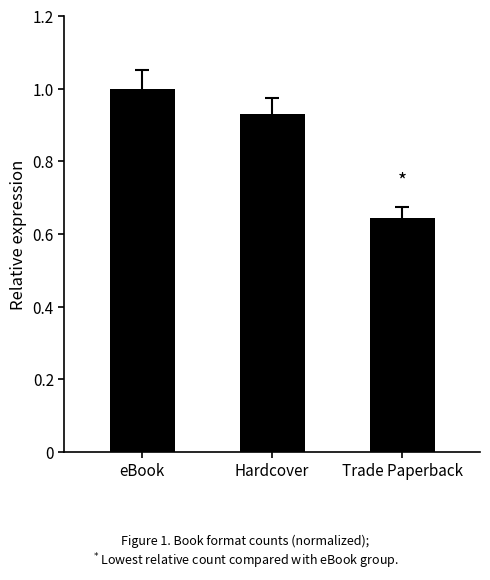

What position from the left is Hardcover?

2